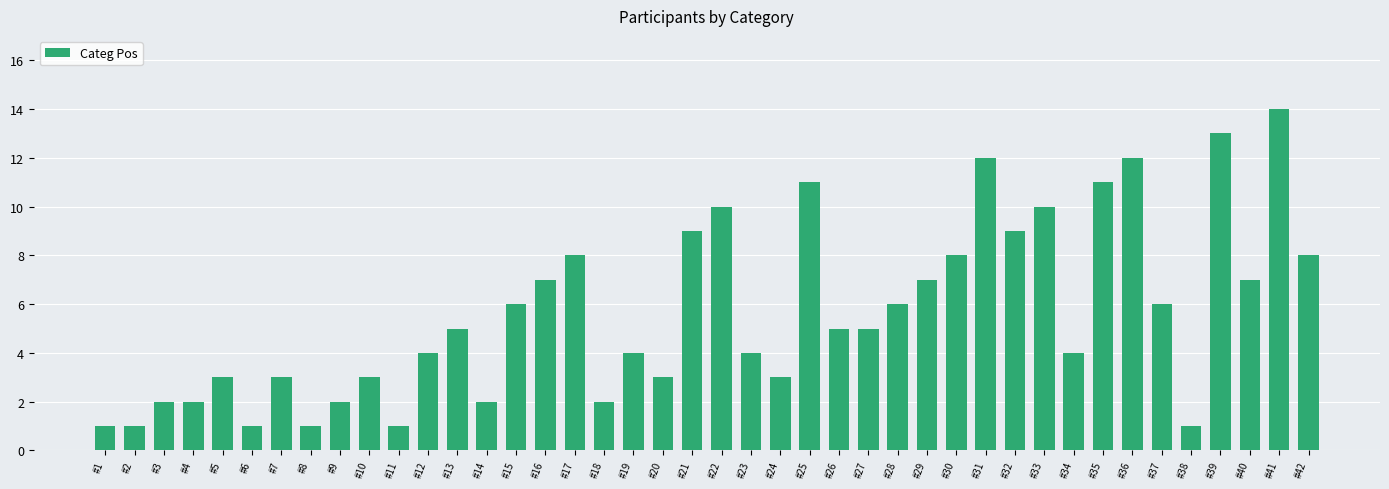

What is the change in value from #12 to #15?

+2